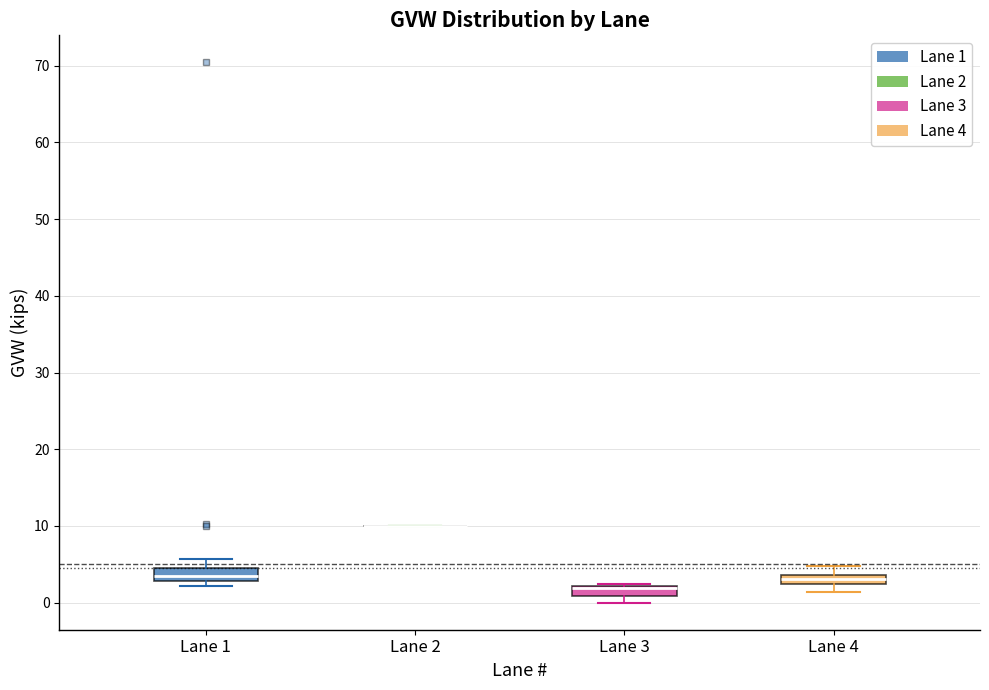

Where is the lower edge of the box for Lane 4 on the y-axis? The values are not printed on the chart, so give them approximately, as read against the axis.

2